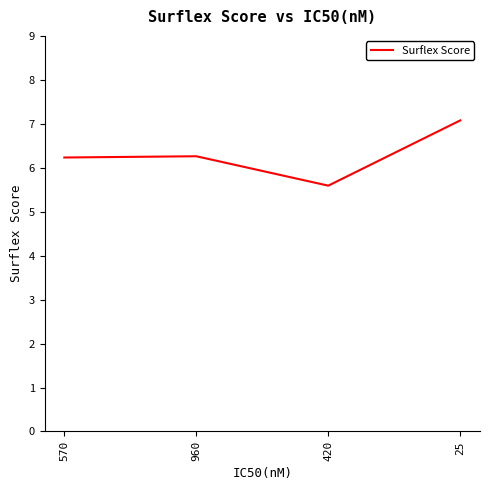

Which category has the lowest value across all series?

420